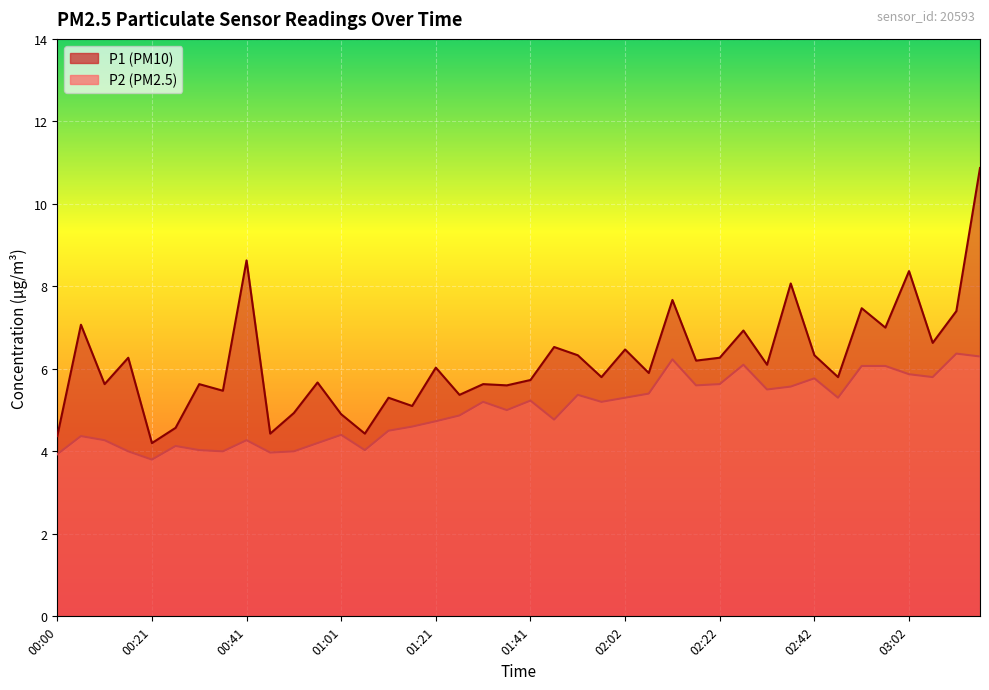

What is the difference between the maximum and minimum values in the P1 series?

6.7